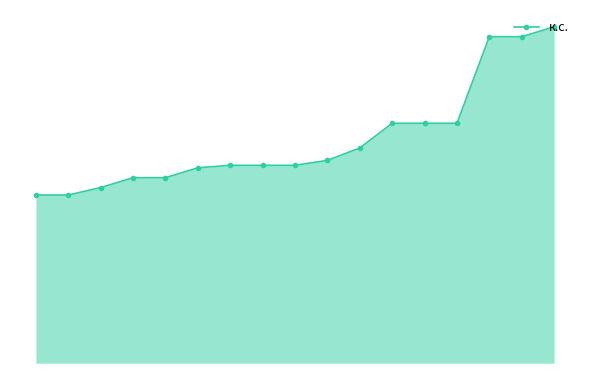

What is the difference between the maximum and second lowest values?

68